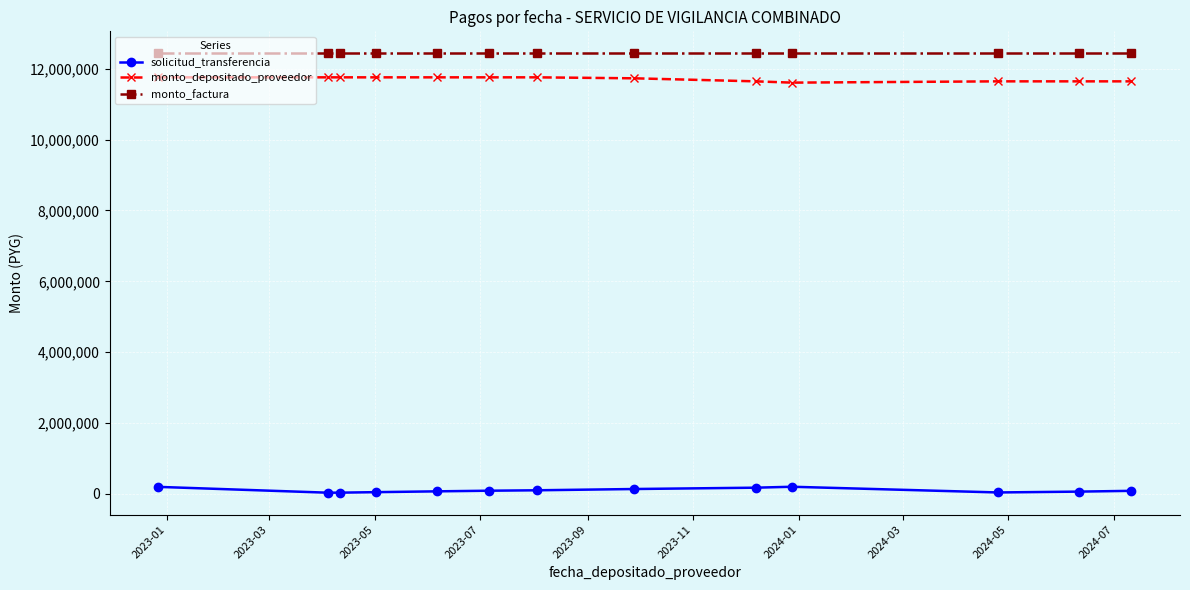

List the series in order of their peak value, lowest first.

solicitud_transferencia, monto_depositado_proveedor, monto_factura